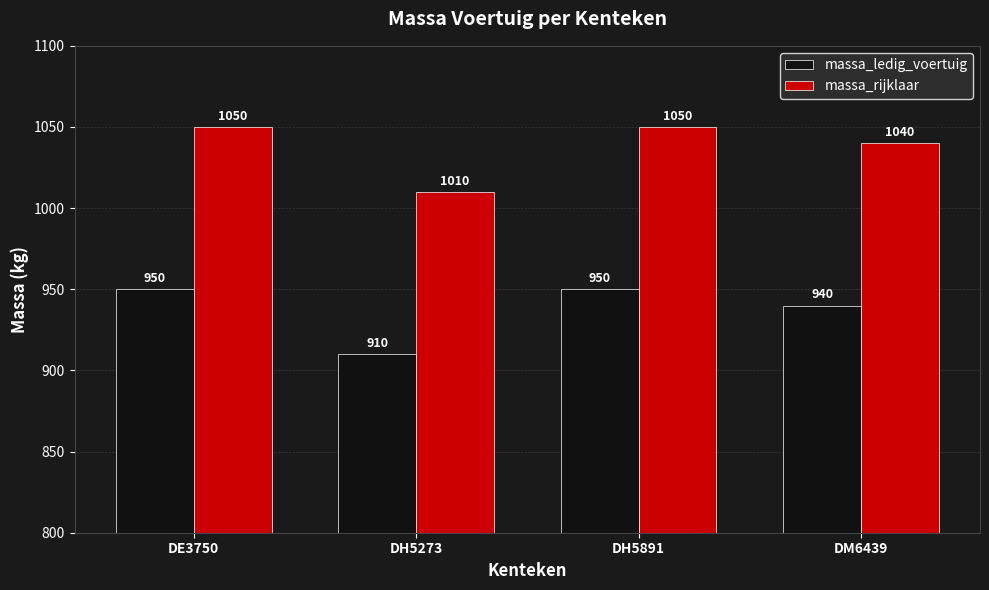

What is the lowest value of the massa_ledig_voertuig series?

910